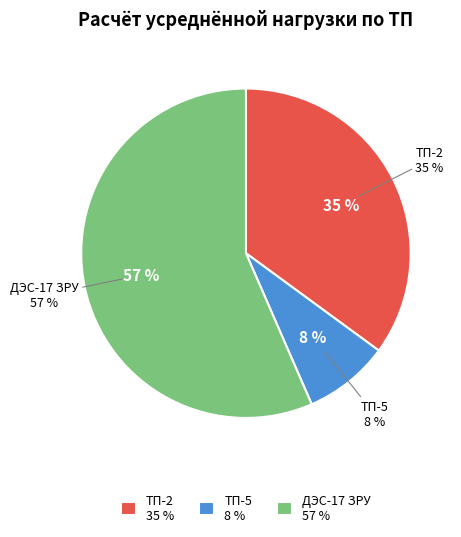

What is the largest slice in the pie chart?

ДЭС-17 ЗРУ